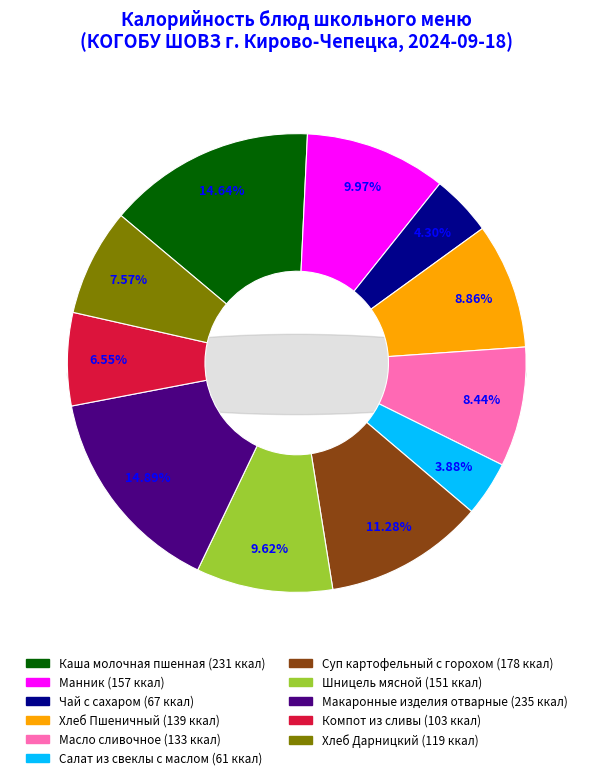

How many slices are in this pie chart?

11